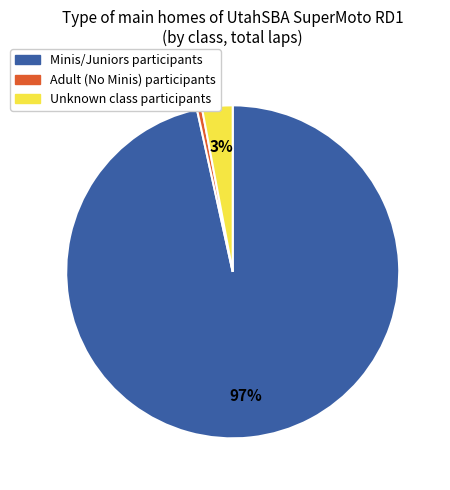

Count the number of slices in the pie.

3